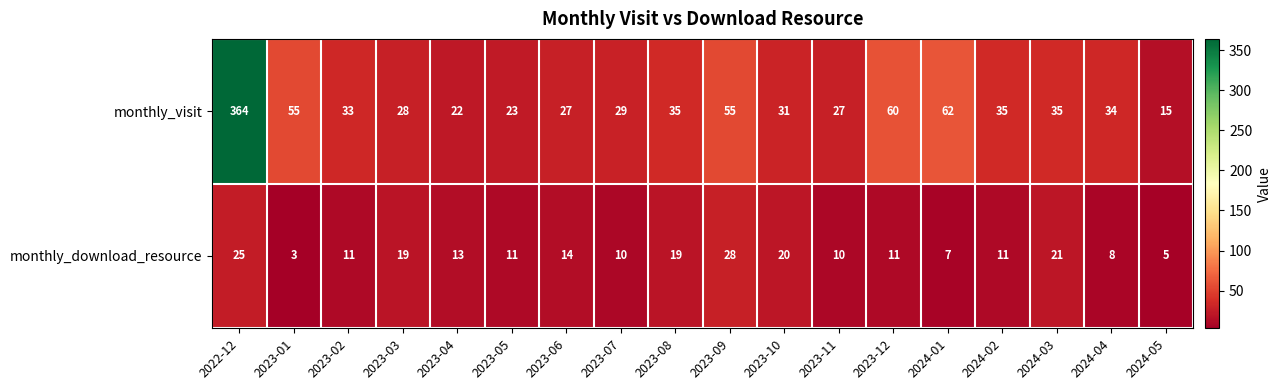

At 2023-05, list the series in order from smallest to largest.

monthly_download_resource, monthly_visit